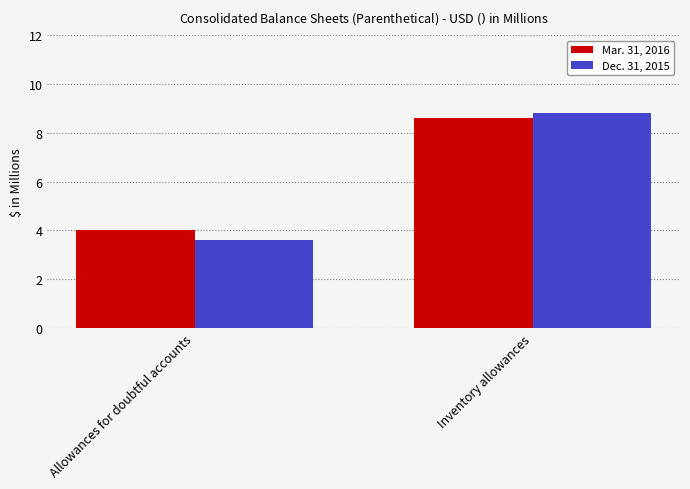

Count the number of data series in this chart.

2